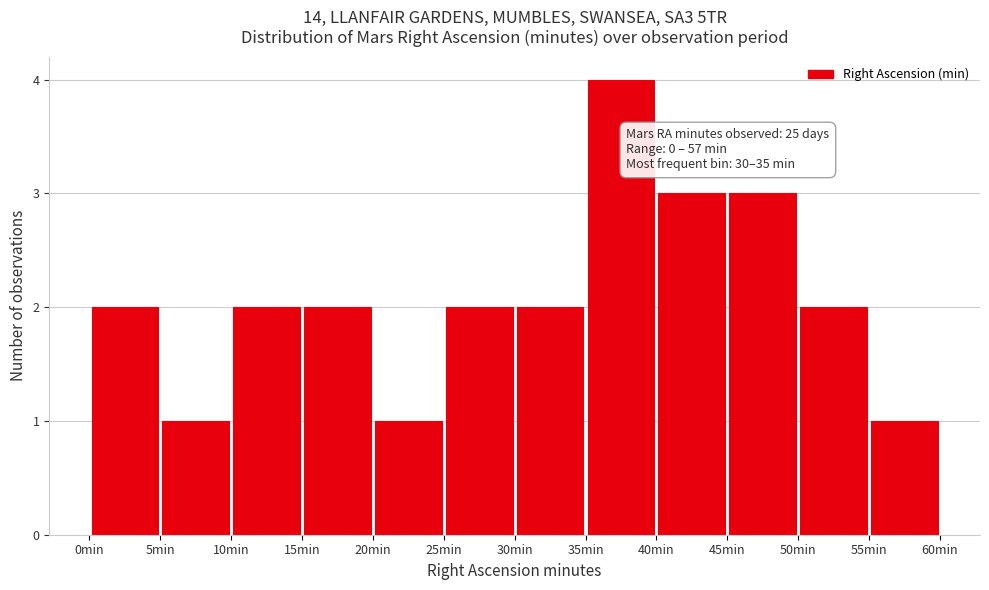

Over which range of the x-axis is the bar tallest?

35 to 40